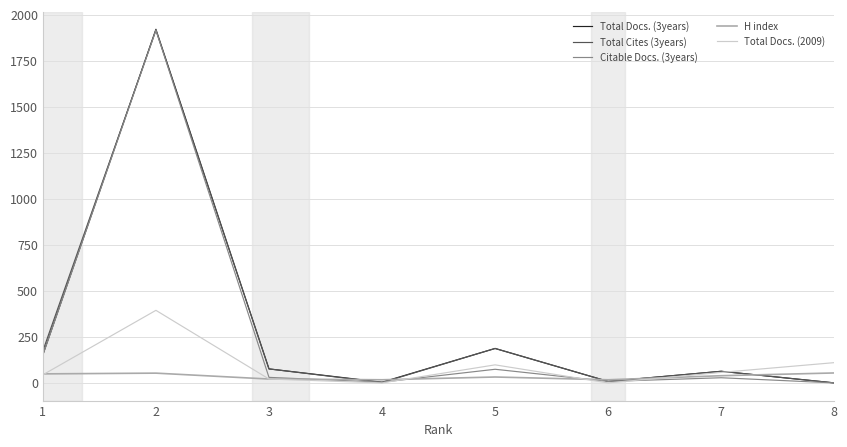

What is the highest value of the H index series?

54